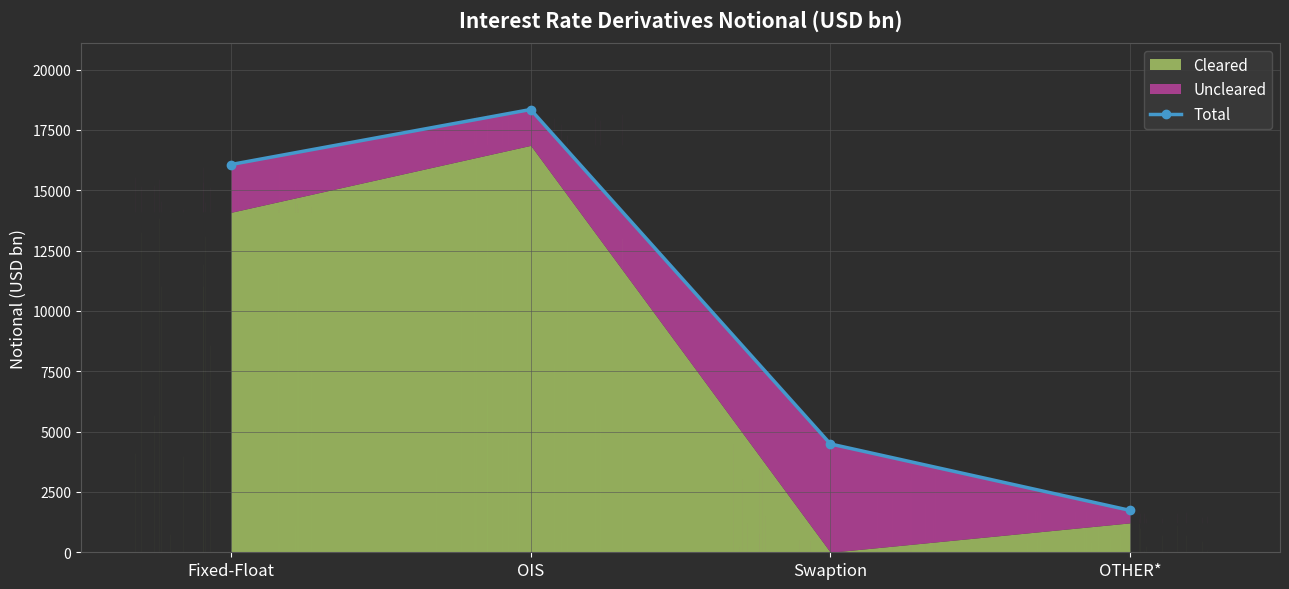

True or false: the data shows 474 at OTHER*.

False